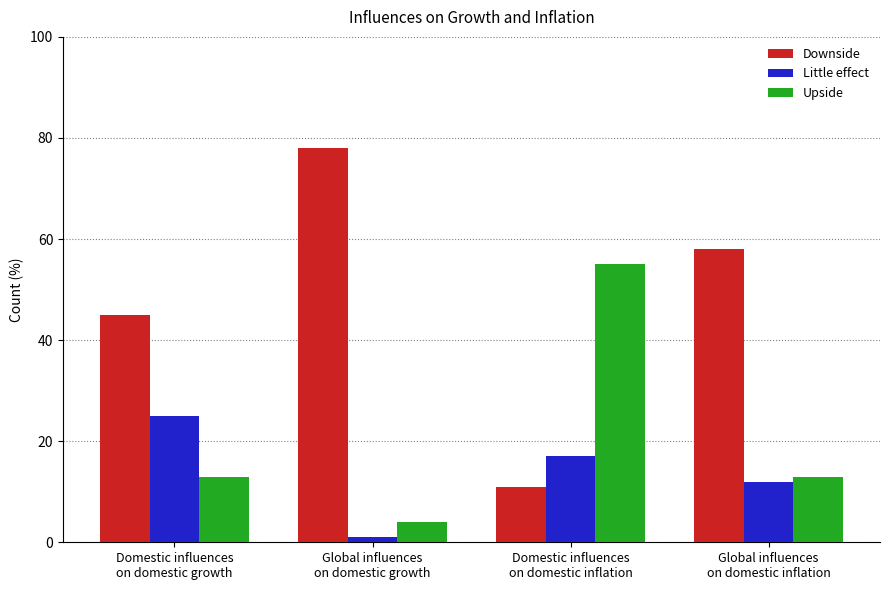

At how many categories does at least one series exceed 22?

4